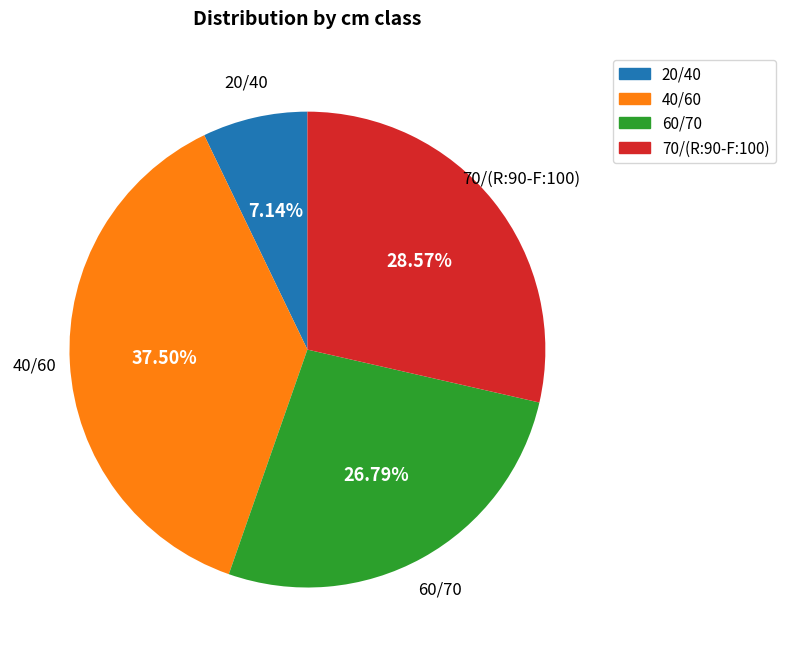

Count the number of slices in the pie.

4